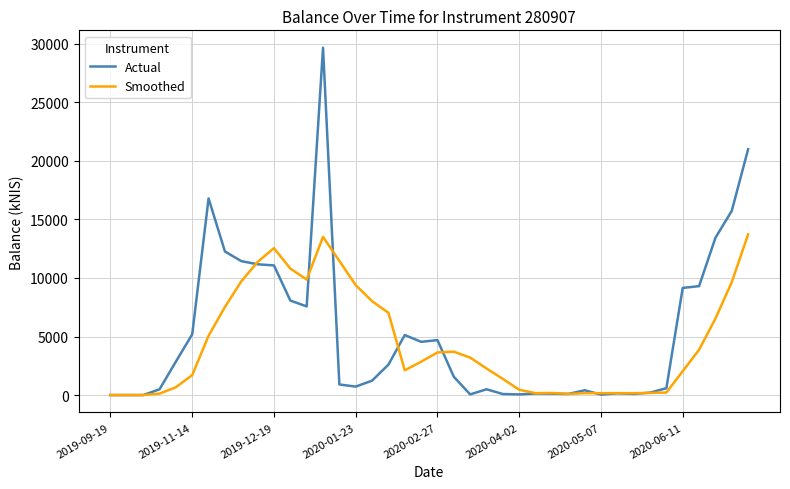

Which series has the largest range (max minus min)?

Actual